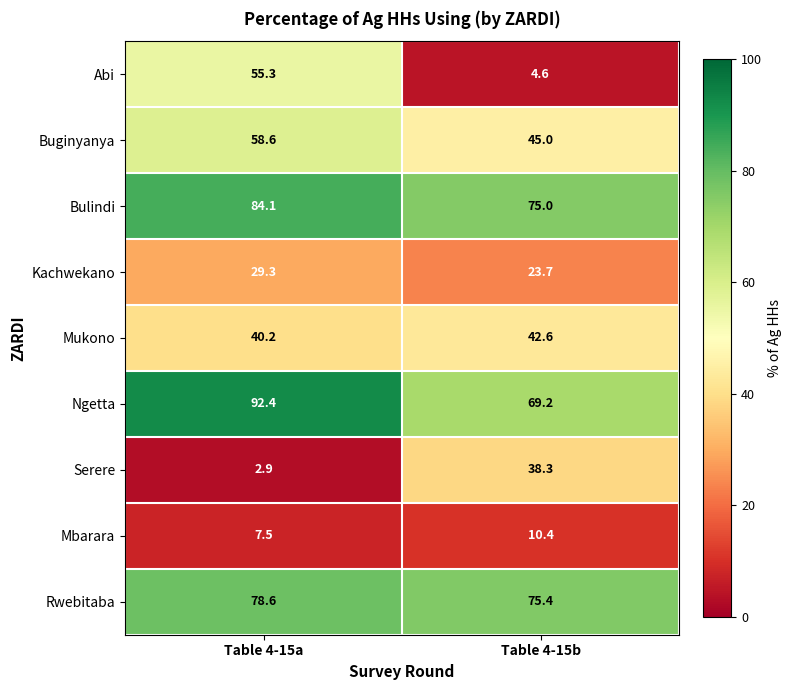

Is it true that Kachwekano equals 23.7 at Table 4-15b?

True